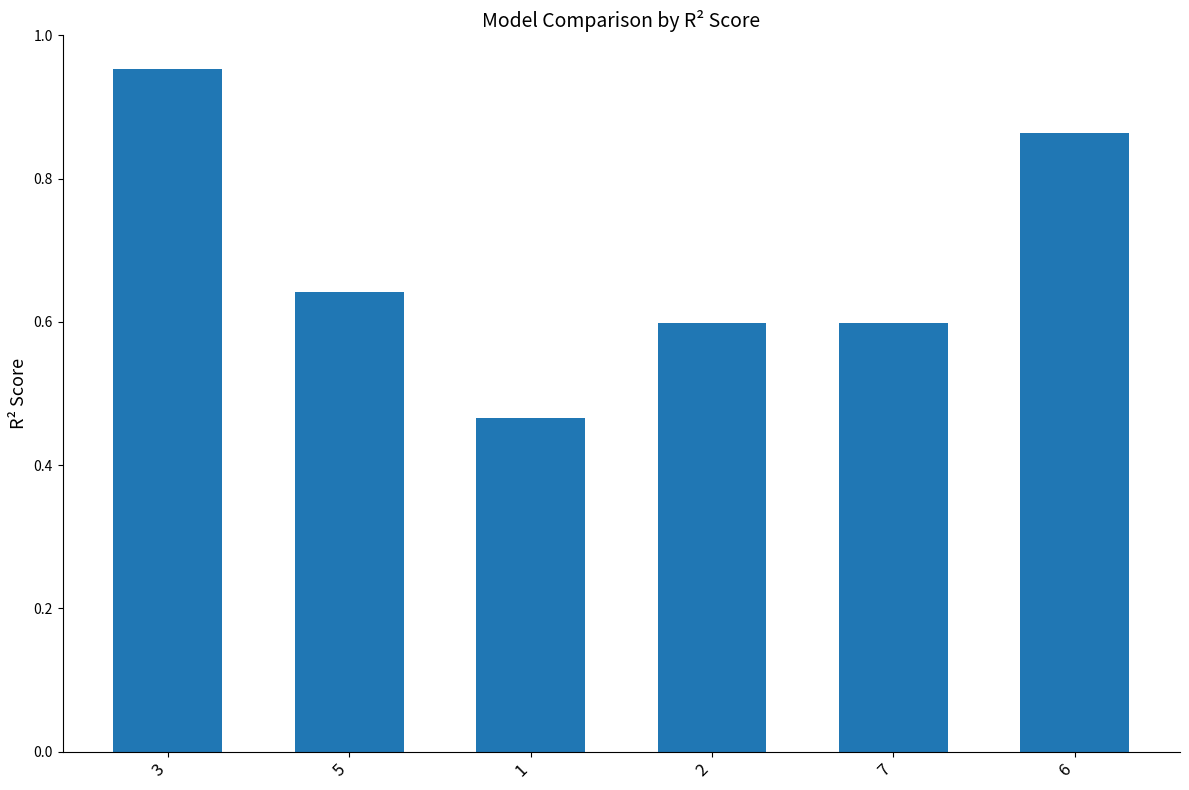

What is the average value?

0.7